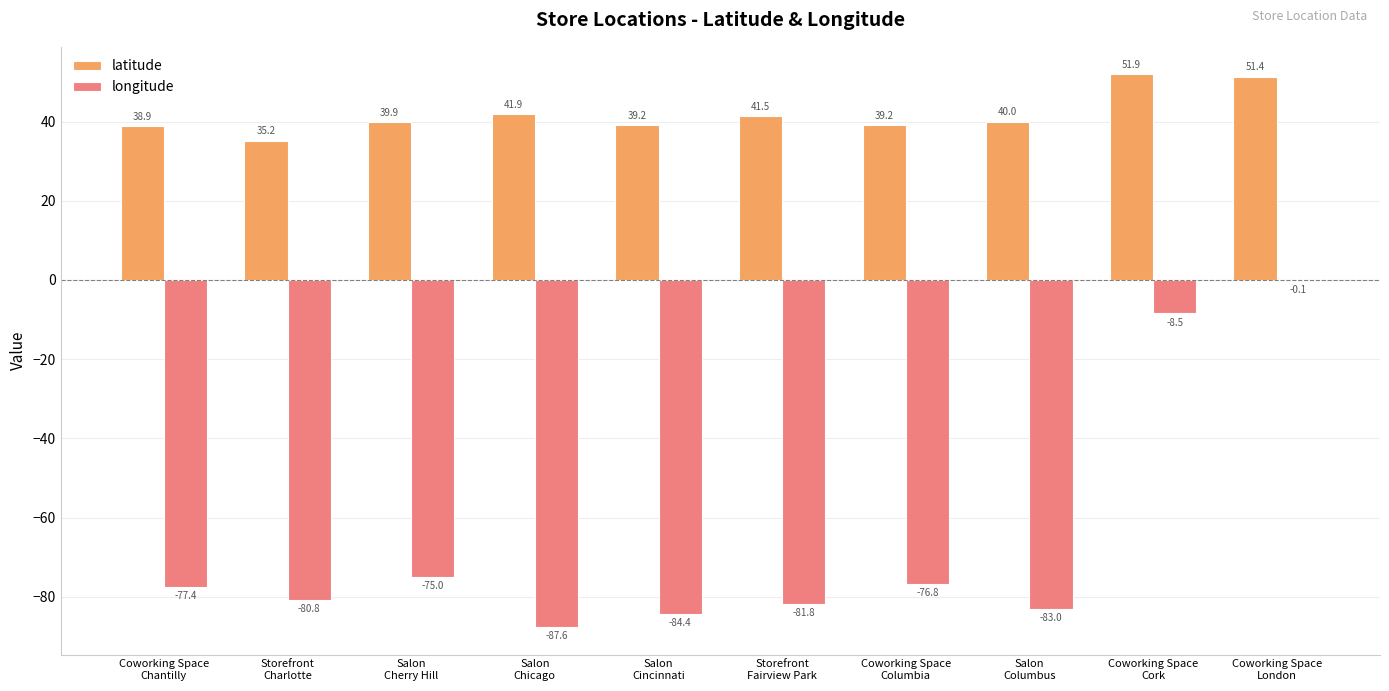

Which series has the largest total across all categories?

latitude